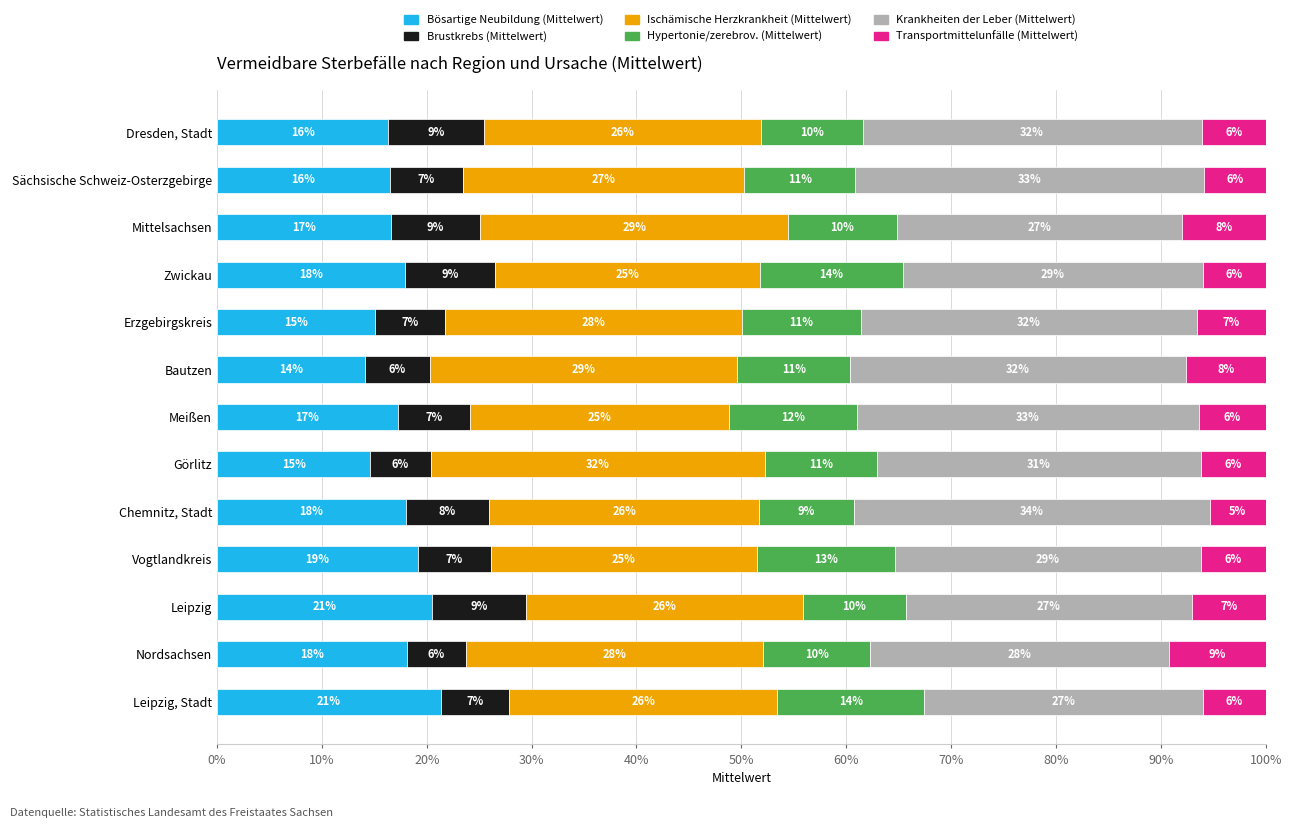

What are all the series names shown in the legend?

Bösartige Neubildung (Mittelwert), Brustkrebs (Mittelwert), Ischämische Herzkrankheit (Mittelwert), Hypertonie/zerebrov. (Mittelwert), Krankheiten der Leber (Mittelwert), Transportmittelunfälle (Mittelwert)